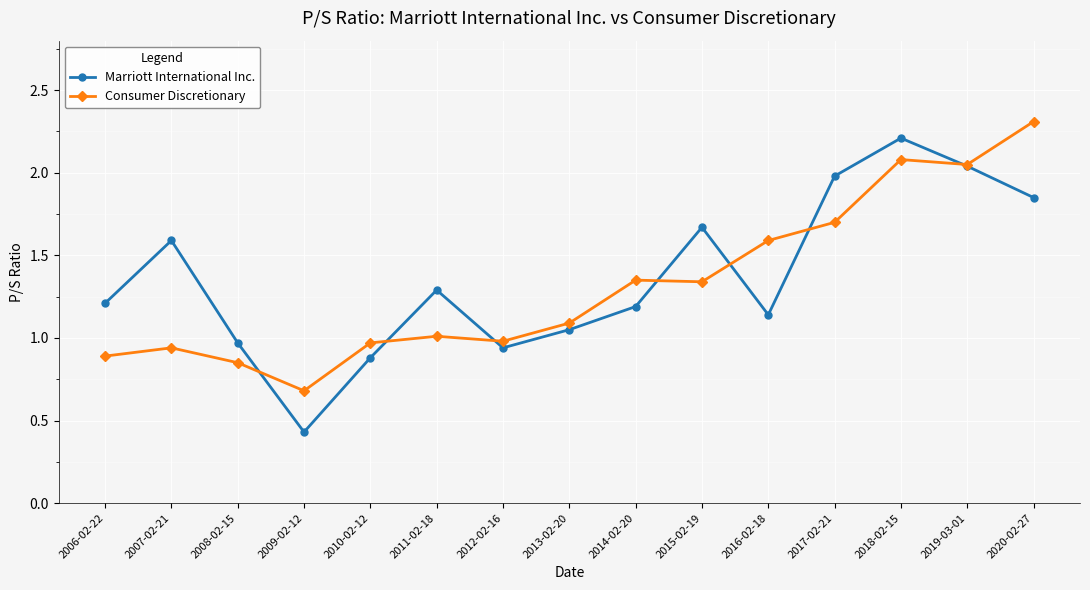

What is the sum of all Marriott International Inc. values?

20.4